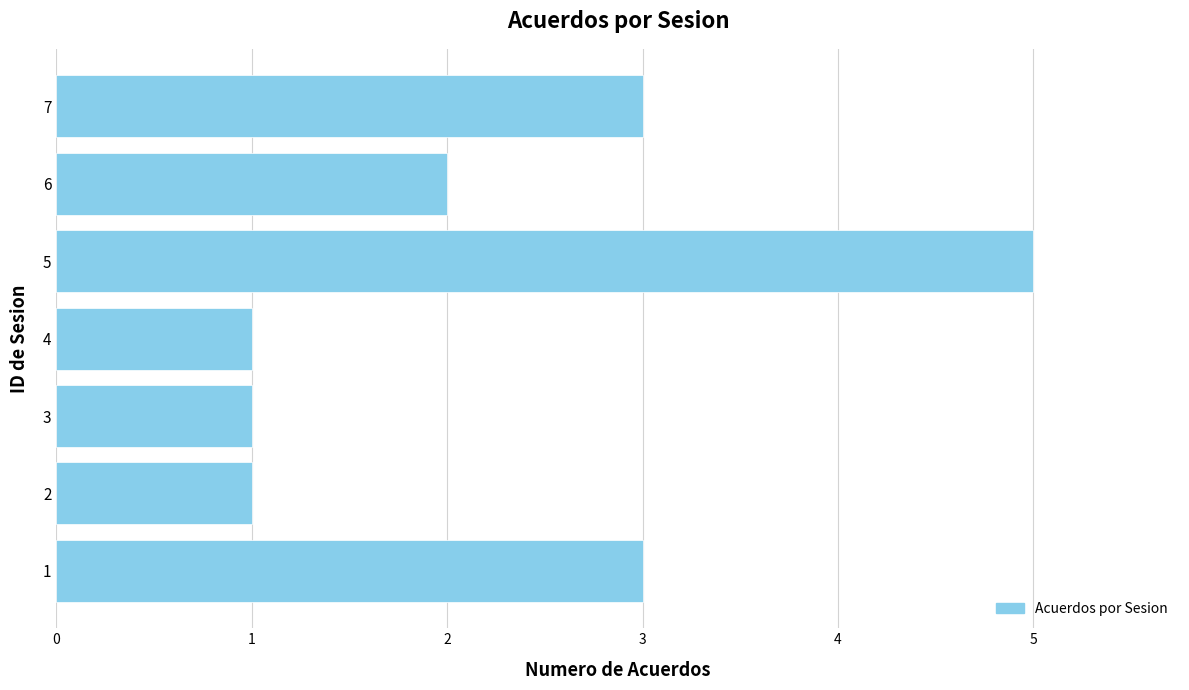

How many data points does each series have?

7